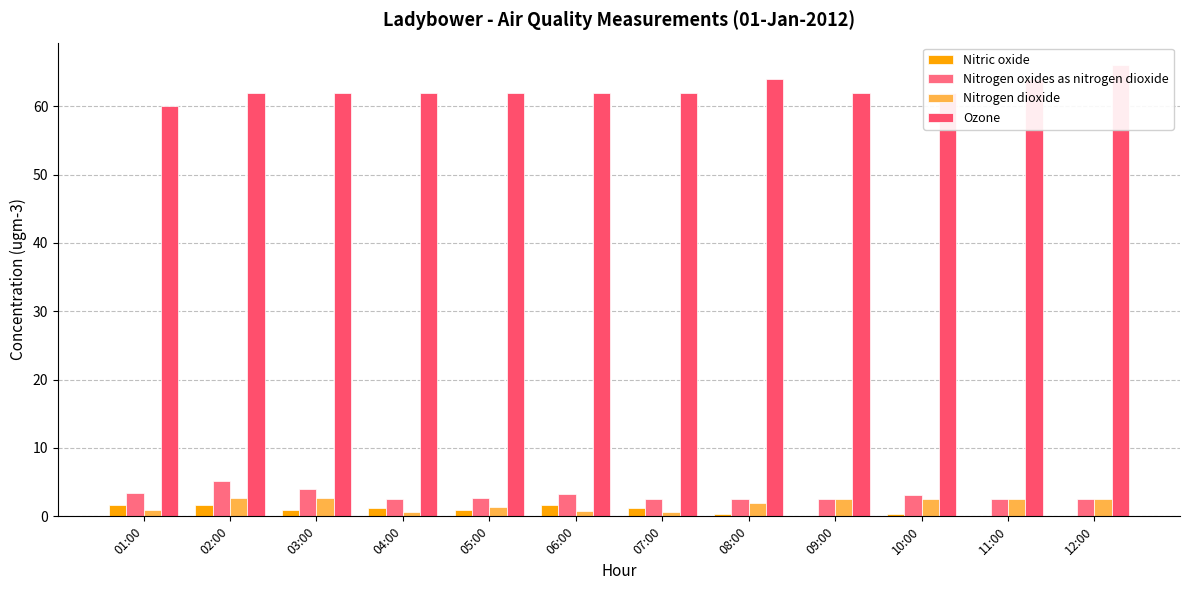

At which category does the chart reach its peak across all series?

12:00